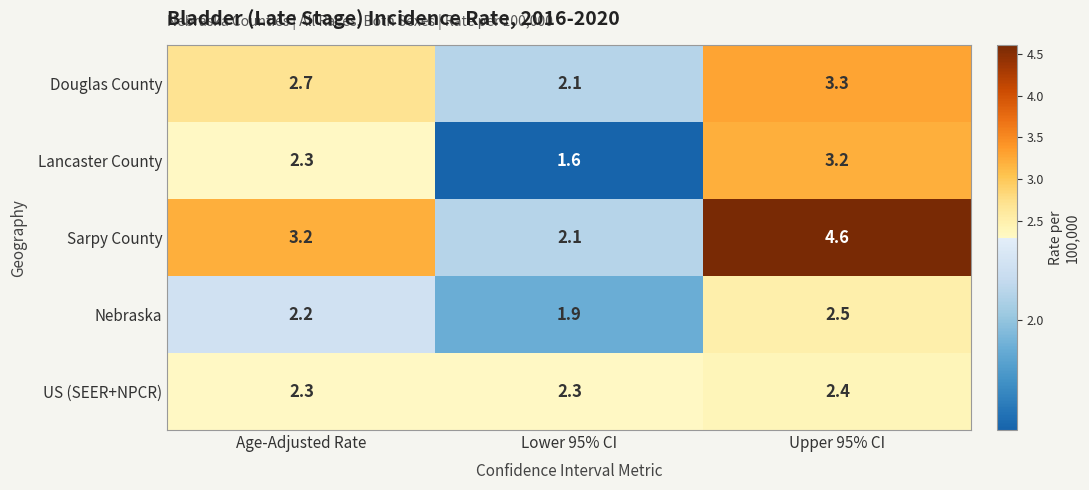

Reading right to left, transcribe all the data shown in this chart.

Douglas County: 3.3	2.1	2.7
Lancaster County: 3.2	1.6	2.3
Sarpy County: 4.6	2.1	3.2
Nebraska: 2.5	1.9	2.2
US (SEER+NPCR): 2.4	2.3	2.3